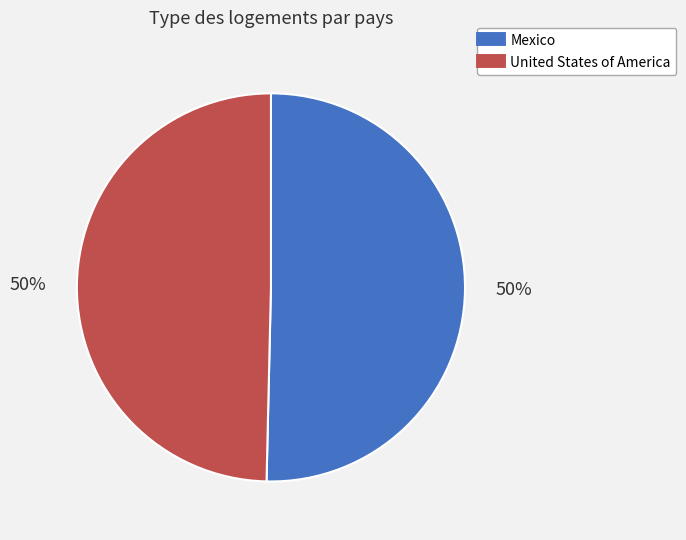

To the nearest percent, what percentage of the pie is United States of America?

50%